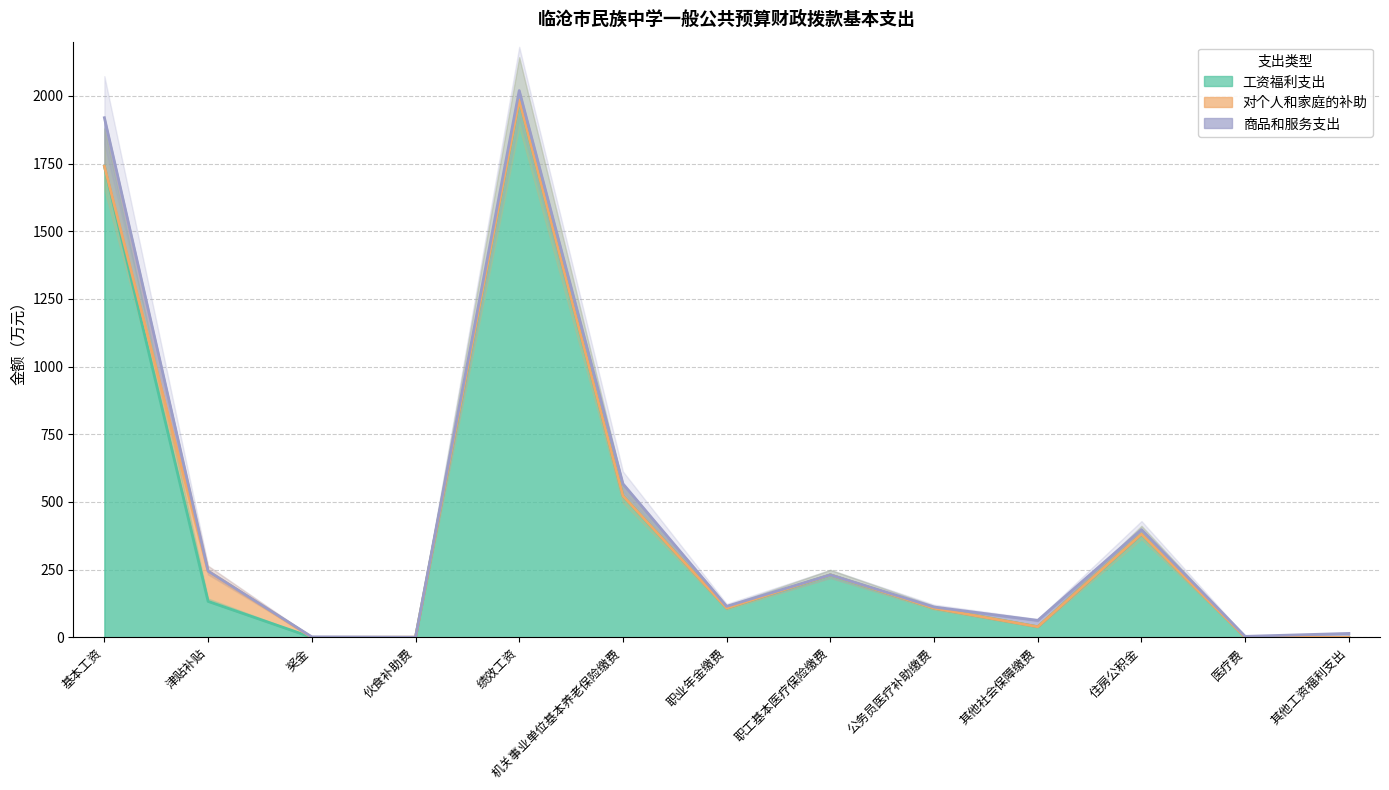

True or false: 对个人和家庭的补助 has more than 0 points higher than both neighbors.

True